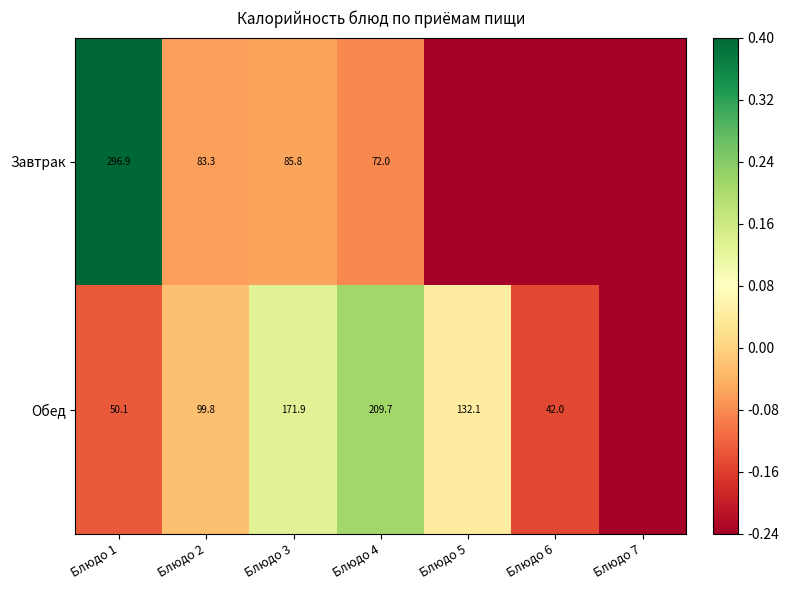

Rank the series at Блюдо 4 from highest to lowest value.

Обед, Завтрак